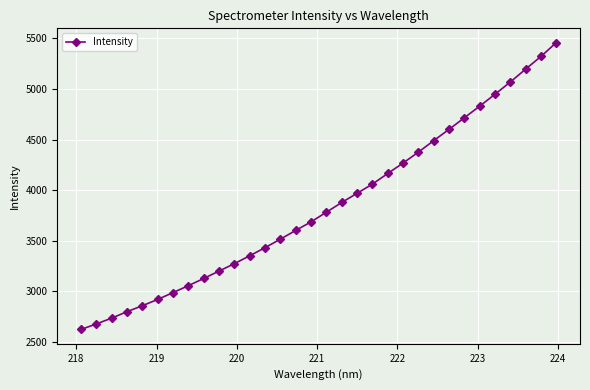

What is the value of the 13th point from the left?

3432.9